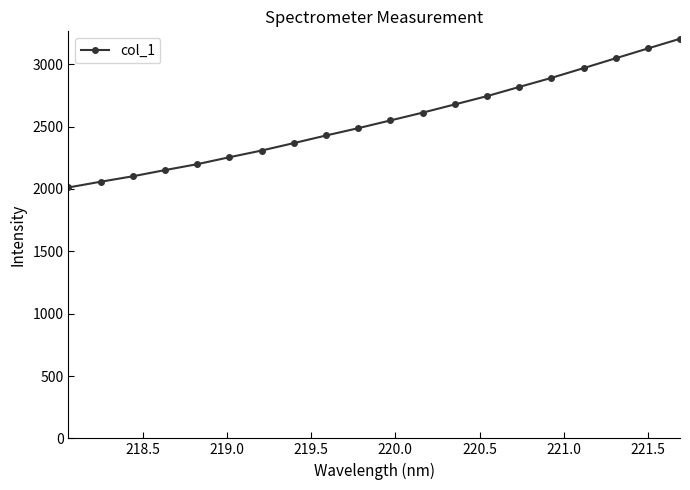

What is the sum of all values?

51005.6